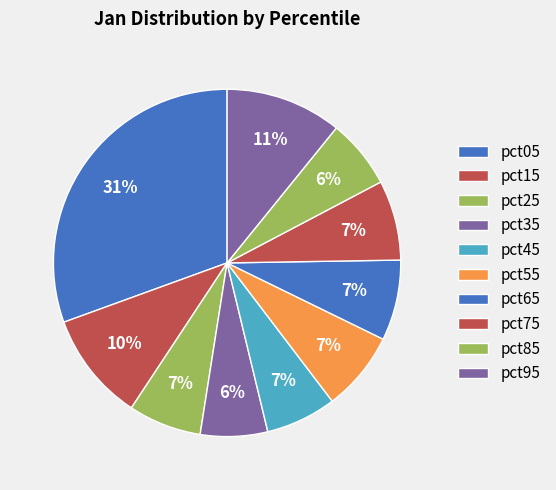

How many slices are in this pie chart?

10